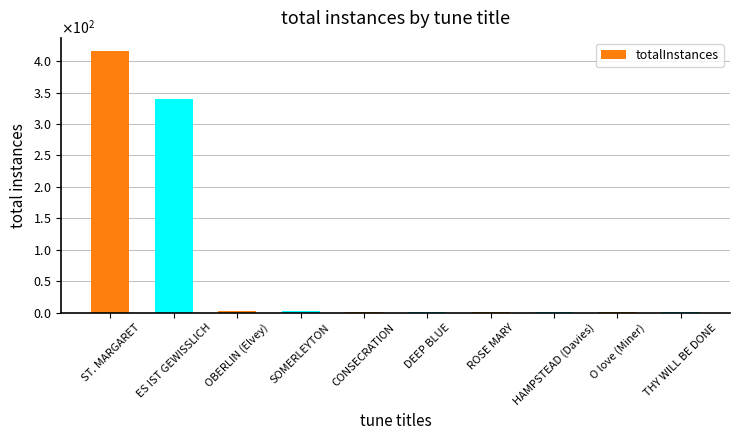

True or false: the data shows 635 at ST. MARGARET.

False